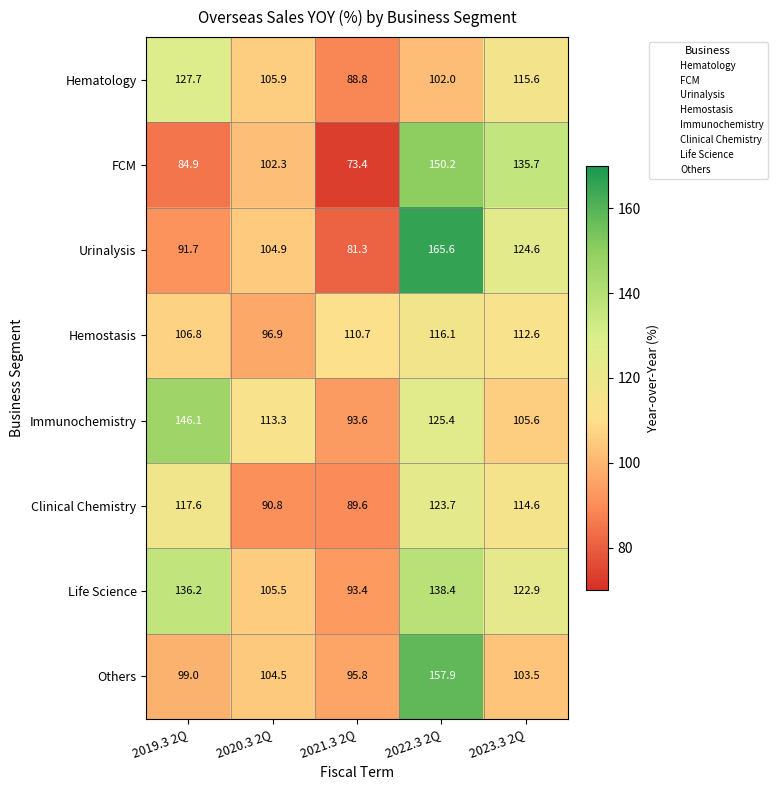

At which label is Life Science closest to 115?

2023.3 2Q